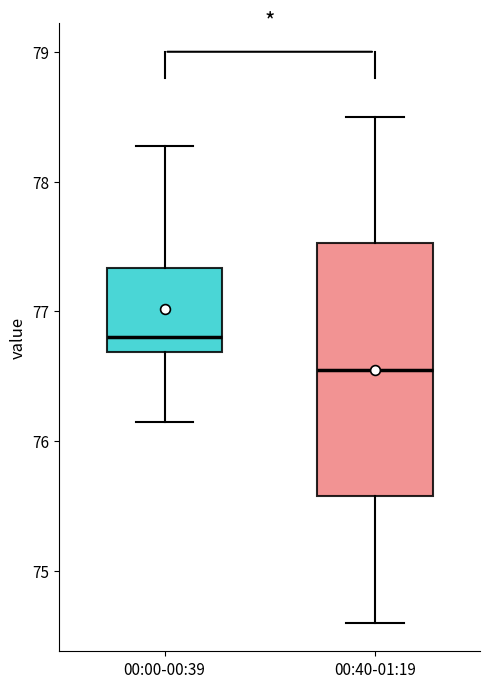

Comparing the boxes themselves (not the whiskers), which one is the tallest?

00:40-01:19